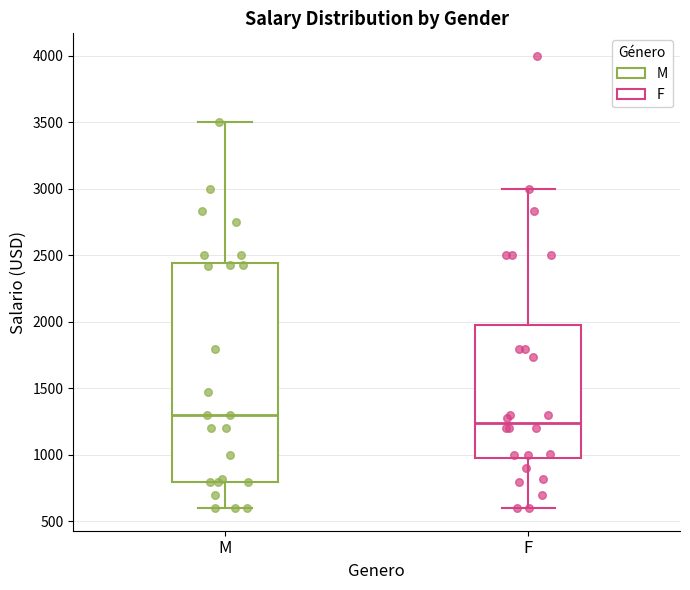

Comparing the boxes themselves (not the whiskers), which one is the tallest?

M